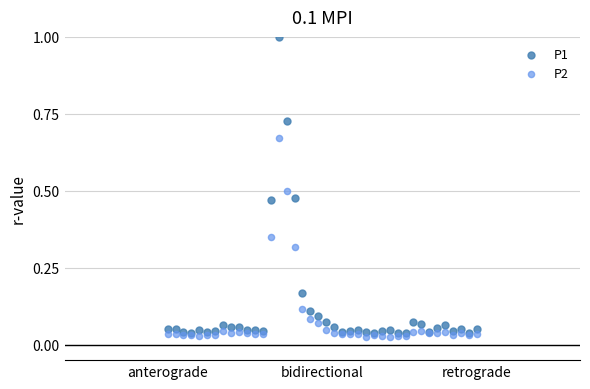

What are all the series names shown in the legend?

P1, P2